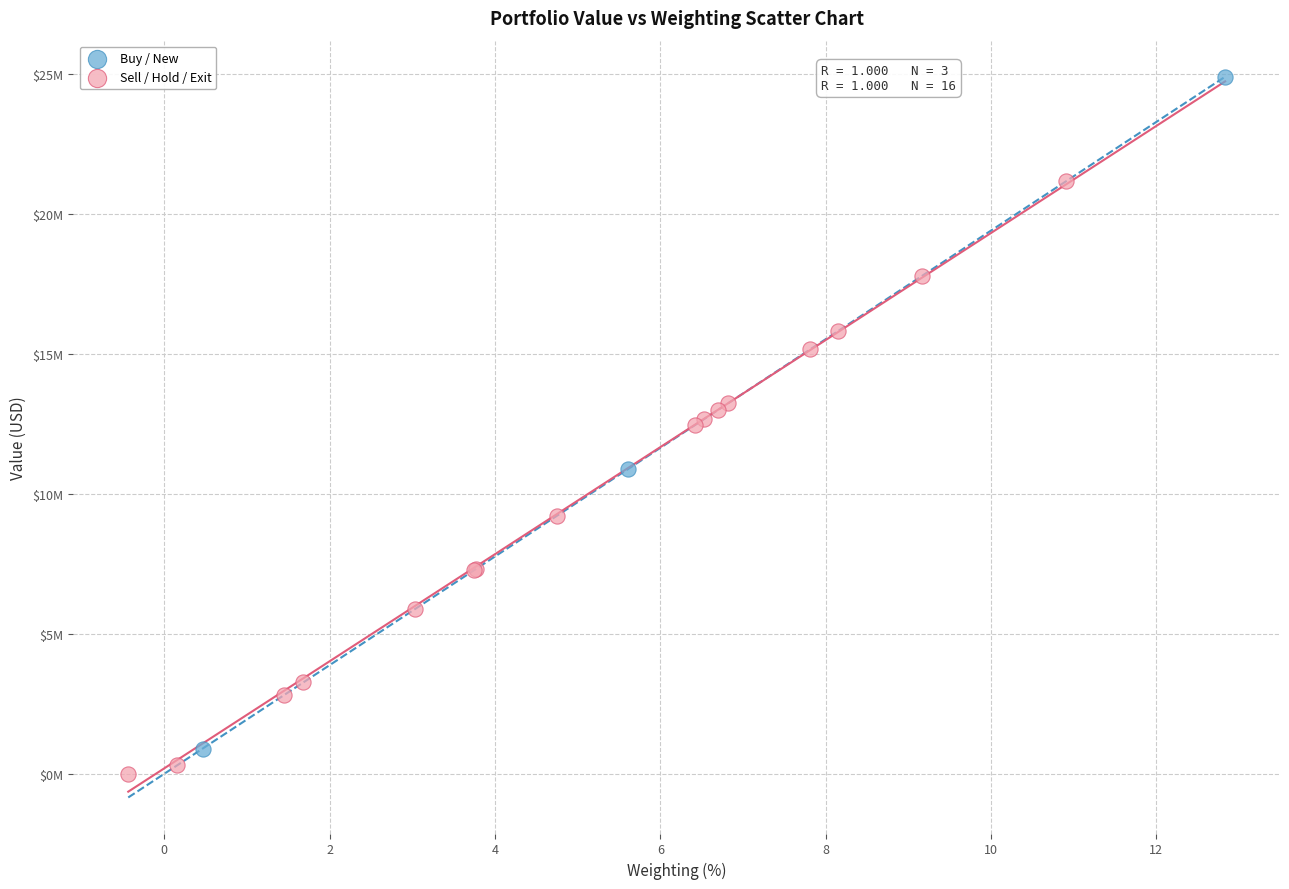

Which series reaches the maximum Y coordinate?

Buy / New